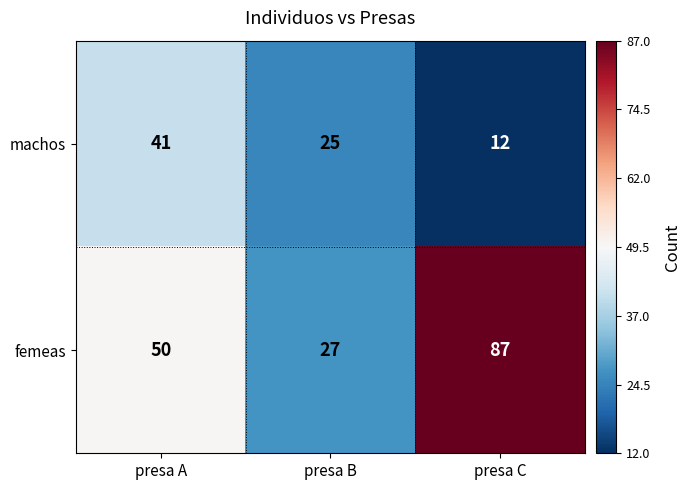

Rank the series by their maximum value, from lowest to highest.

machos, femeas